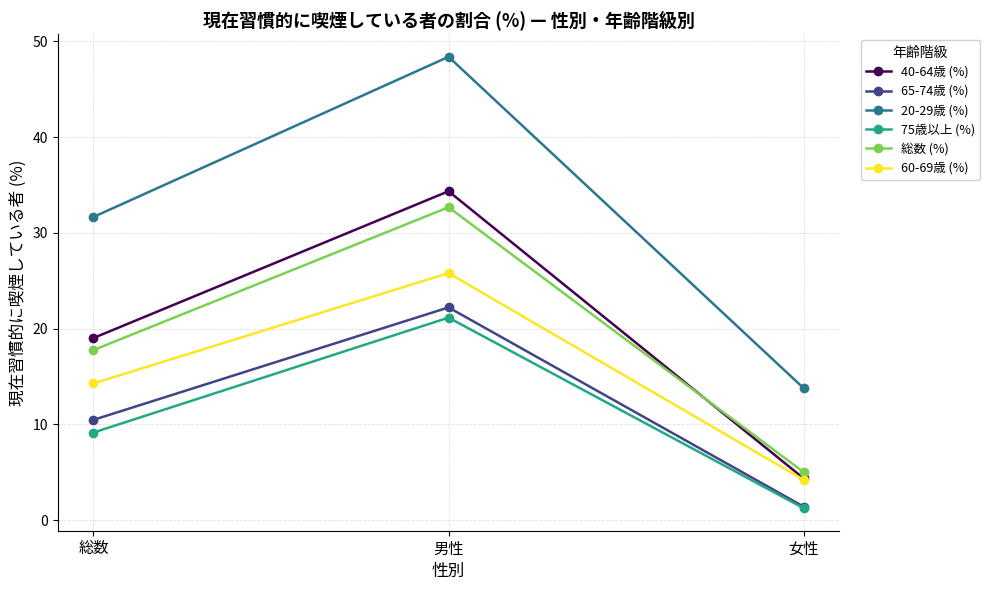

Where is 総数 (%) nearest to the value 18?

総数